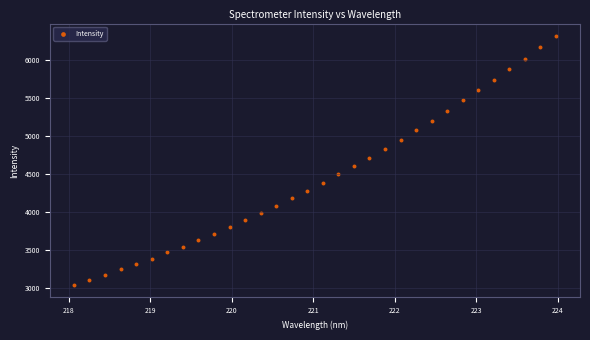

What is the range of Y values (max minus min)?

3281.3